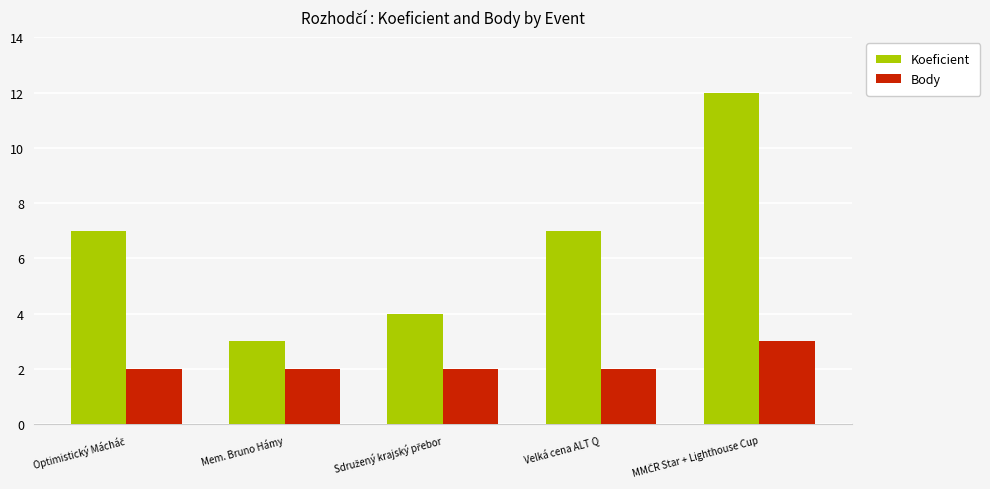

What is the difference between the maximum and minimum values in the Body series?

1